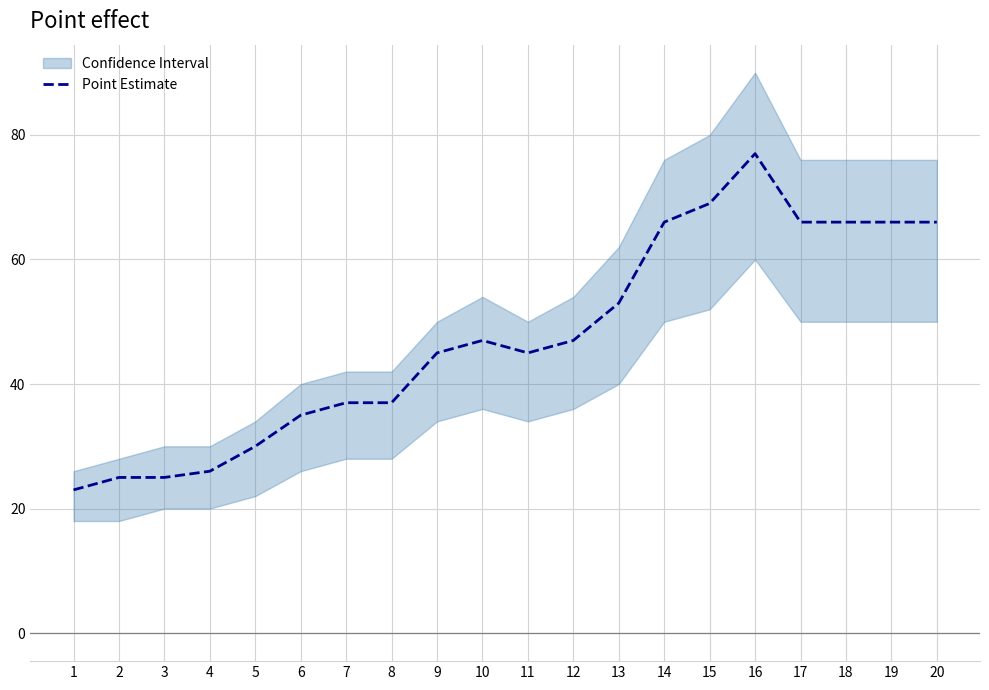

List the labels in order of value, smallest first.

1, 2, 3, 4, 5, 6, 7, 8, 9, 11, 10, 12, 13, 14, 17, 18, 19, 20, 15, 16